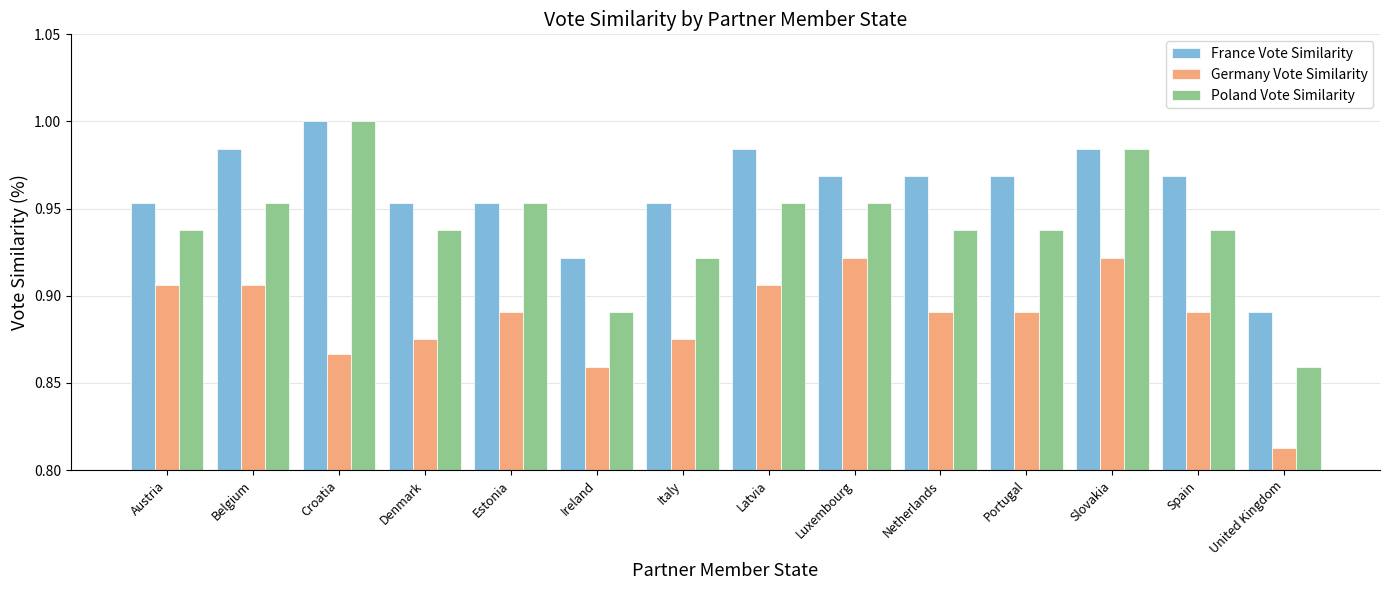

What is the label of the 7th bar from the left?

Italy